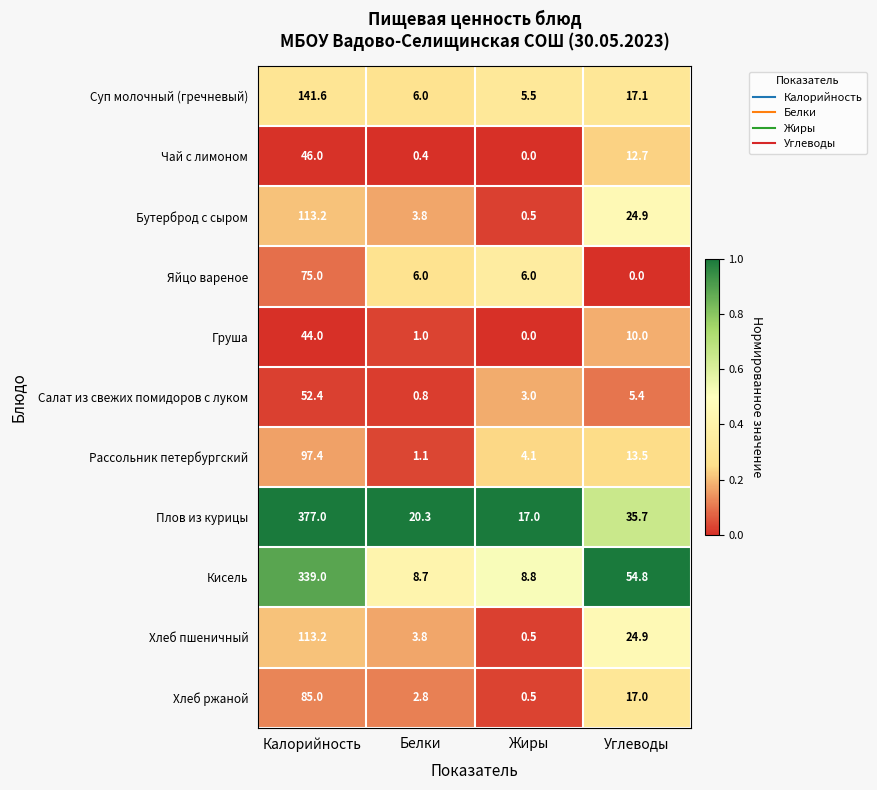

True or false: Плов из курицы has a value of 35.7 at Углеводы.

True